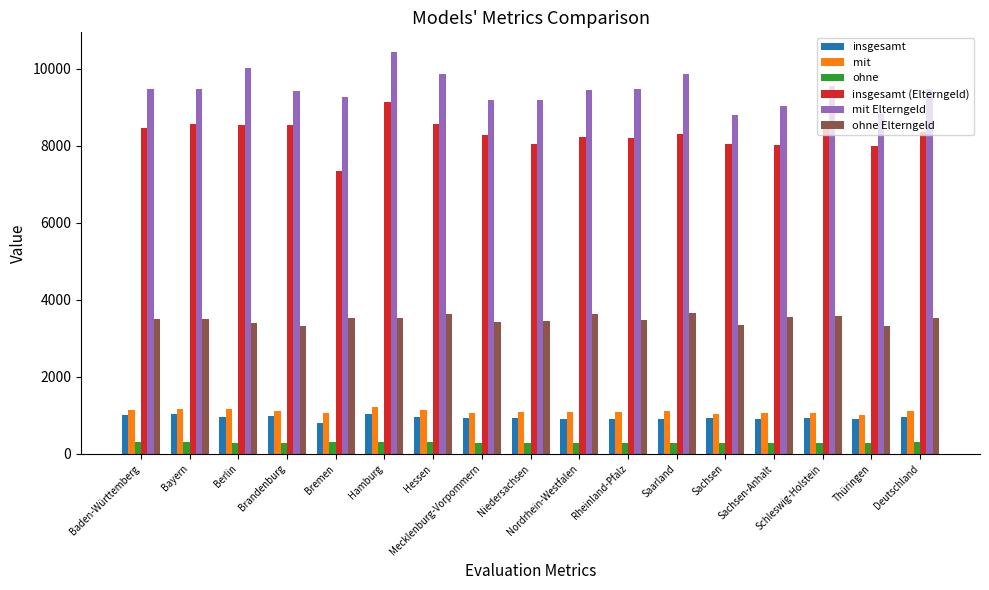

What is the difference between the maximum and second lowest values in the mit series?

174